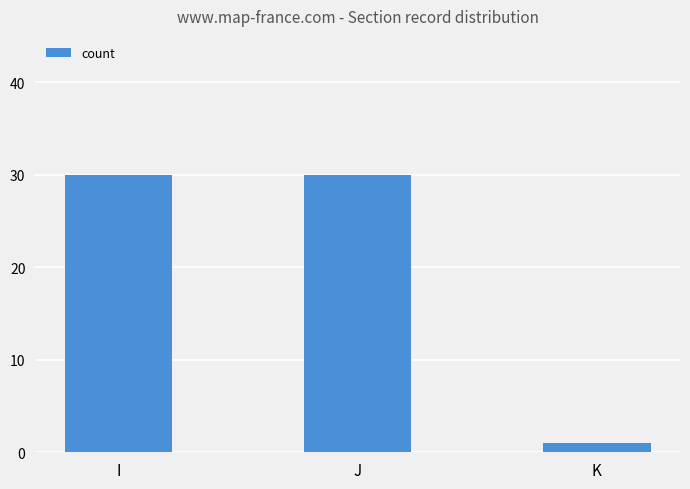

What is the value of the 1st bar from the left?

30